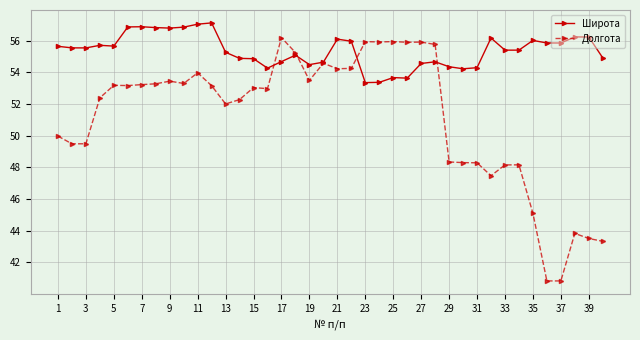

At how many categories does at least one series exceed 46?

40